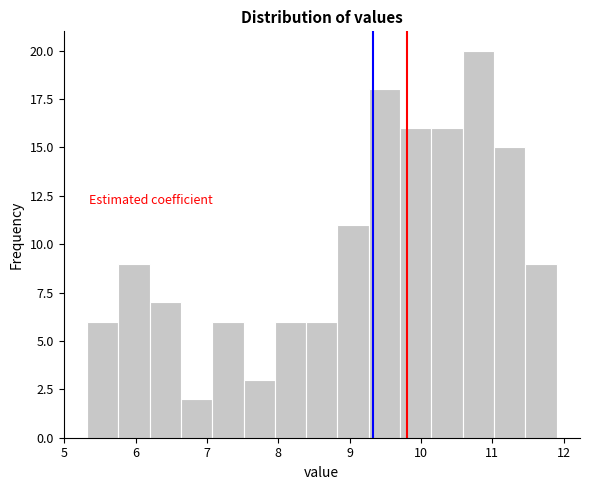

Reading left to right, list every bar in this chart as the range it spans on the x-axis followed by its height. Neither the bar edges nor the heights are printed on the chart, so give them approximately, as read against the axes.

5.3 to 5.8: 6
5.8 to 6.2: 9
6.2 to 6.6: 7
6.6 to 7.1: 2
7.1 to 7.5: 6
7.5 to 8.0: 3
8.0 to 8.4: 6
8.4 to 8.8: 6
8.8 to 9.3: 11
9.3 to 9.7: 18
9.7 to 10.1: 16
10.1 to 10.6: 16
10.6 to 11.0: 20
11.0 to 11.5: 15
11.5 to 11.9: 9